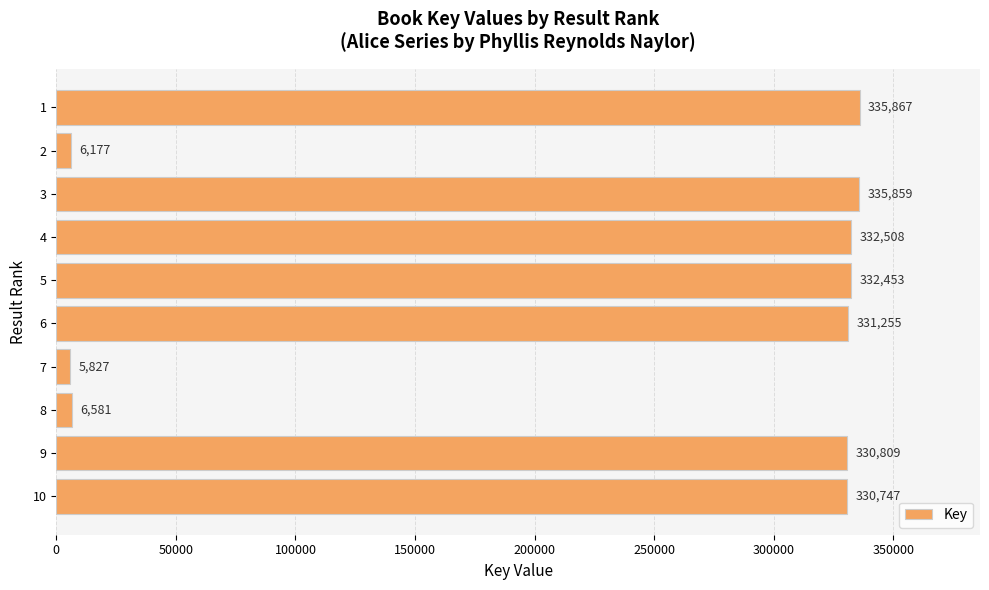

Where is the data nearest to the value 170847?

10